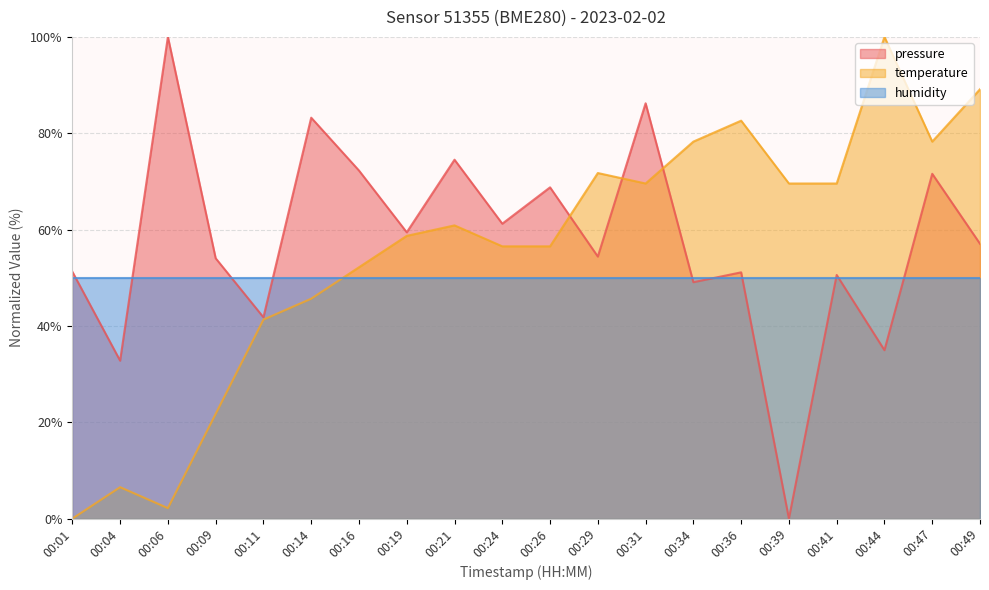

How many intersections are there between pressure and temperature?

3